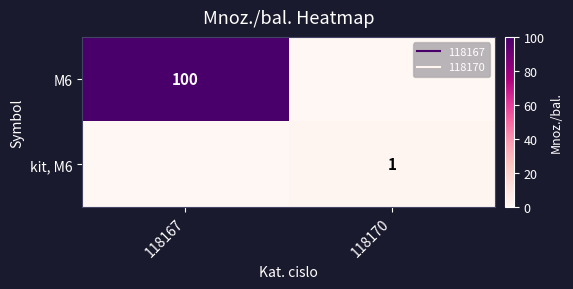

Rank the series by their maximum value, from highest to lowest.

M6, kit, M6